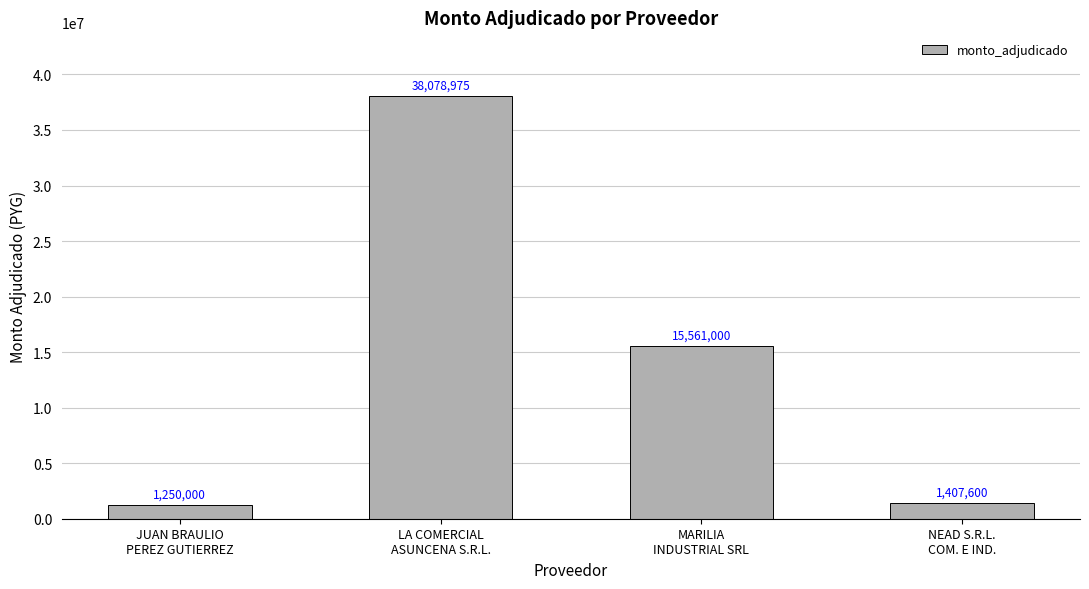

What is the label of the 3rd bar from the left?

MARILIA
INDUSTRIAL SRL